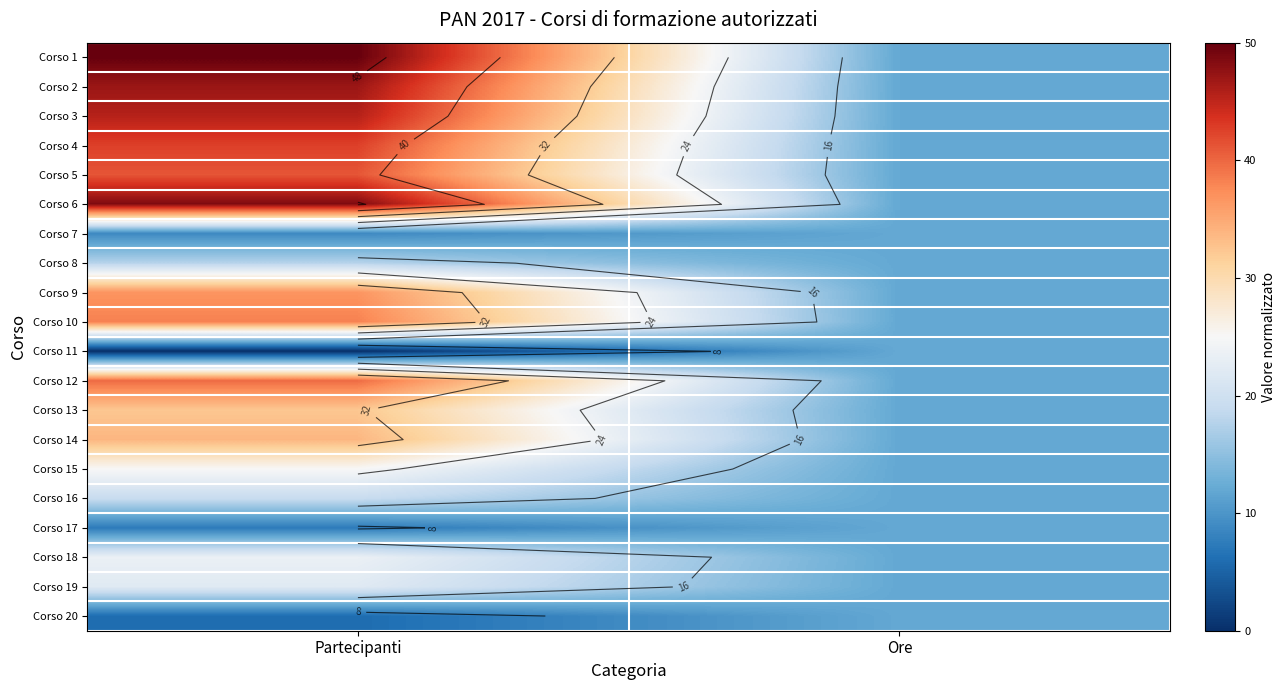

Which series changed the most between Partecipanti and Ore?

Corso 1